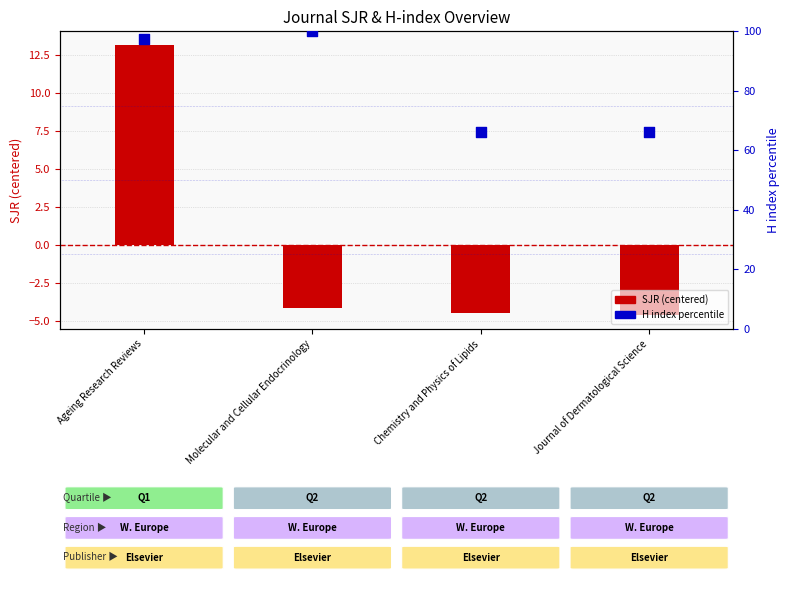

At which category is the sum across all series the highest?

Ageing Research Reviews